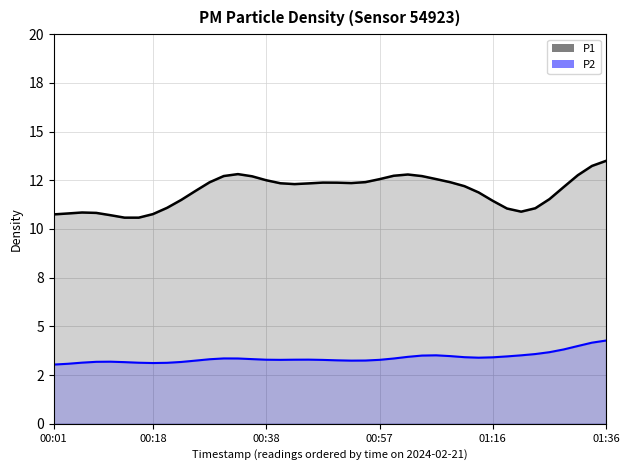

At which category does P2 reach its first local peak?

00:08